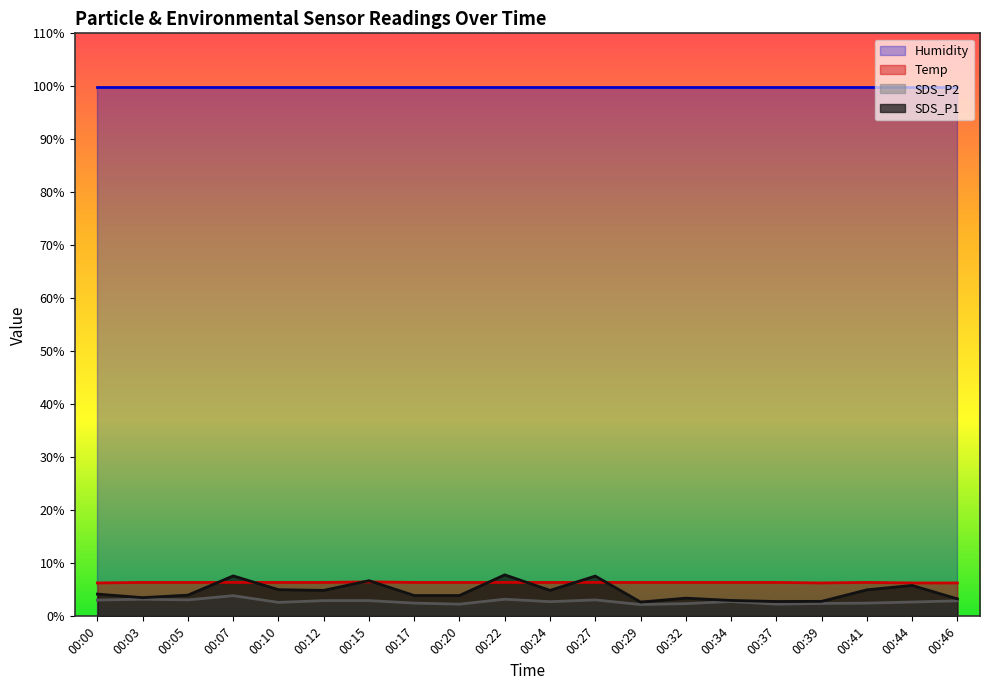

True or false: SDS_P1 has more than 0 interior local peaks.

True